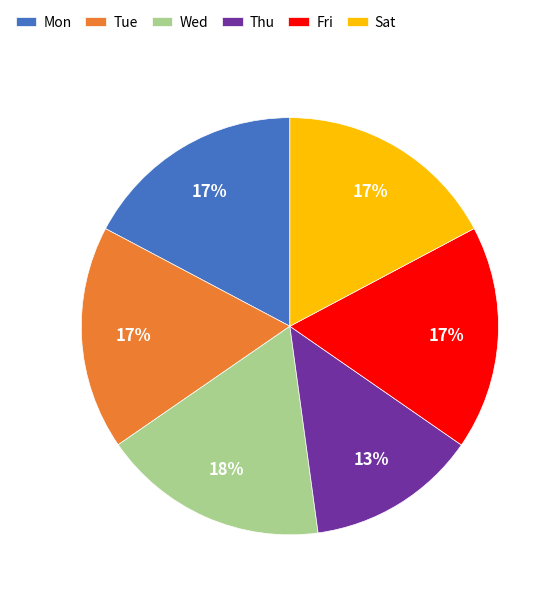

To the nearest percent, what is the average slice percentage?

17%